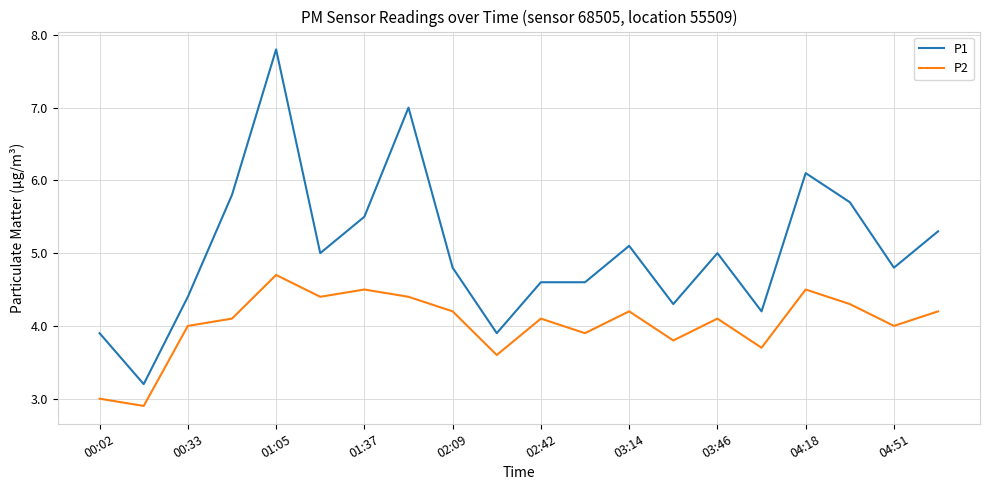

Which series has the largest total across all categories?

P1